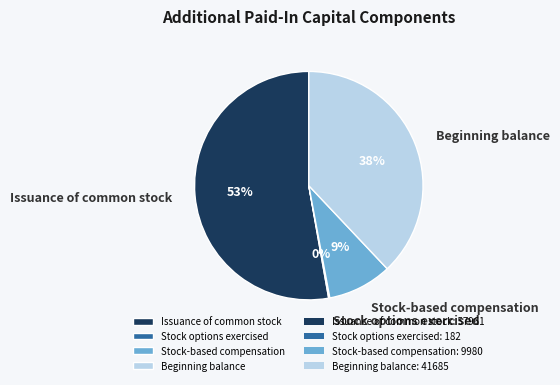

Which has a higher value, Stock-based compensation or Beginning balance?

Beginning balance